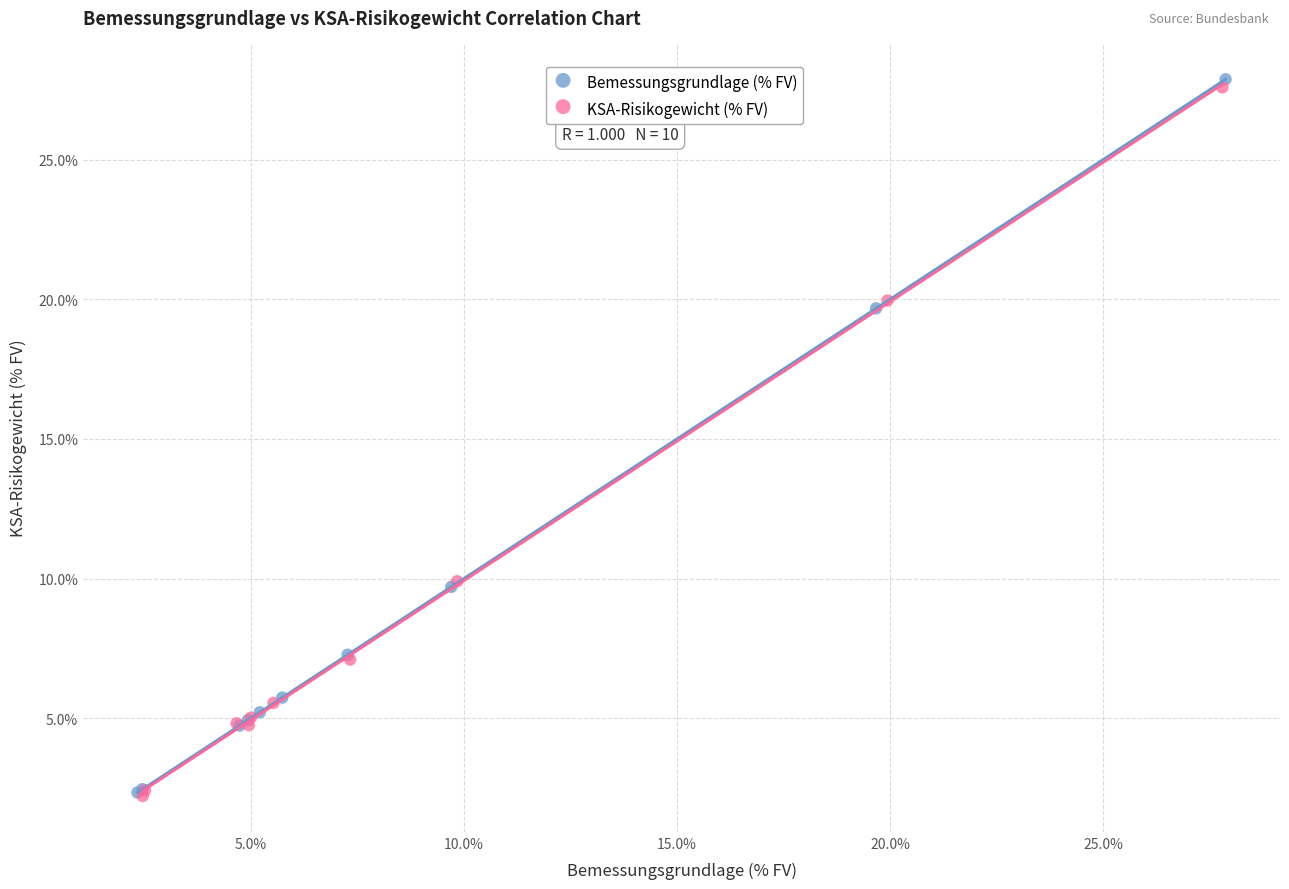

Which series has the largest Y range (max minus min)?

Bemessungsgrundlage (% FV)